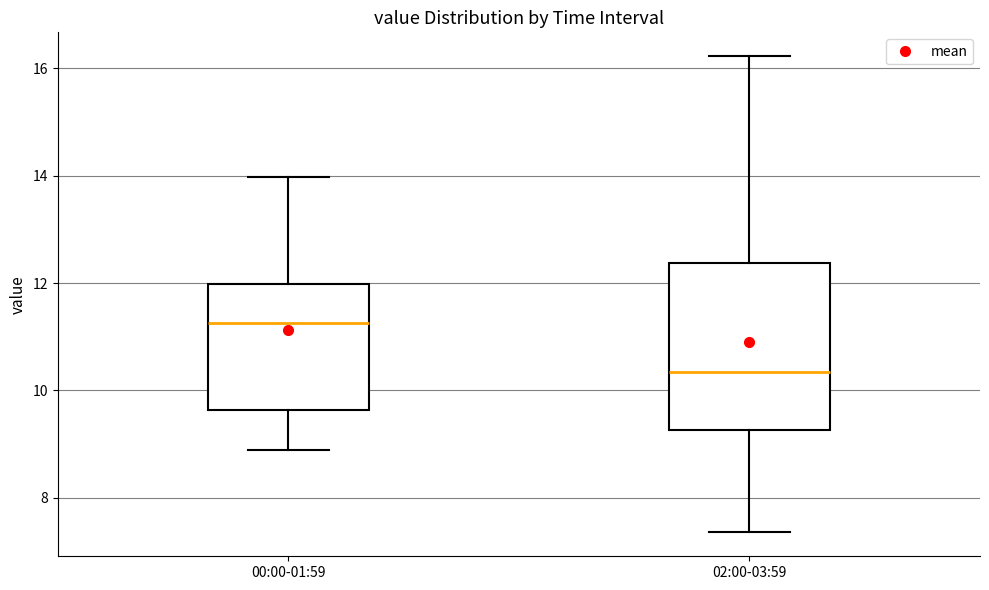

Comparing the boxes themselves (not the whiskers), which one is the tallest?

02:00-03:59